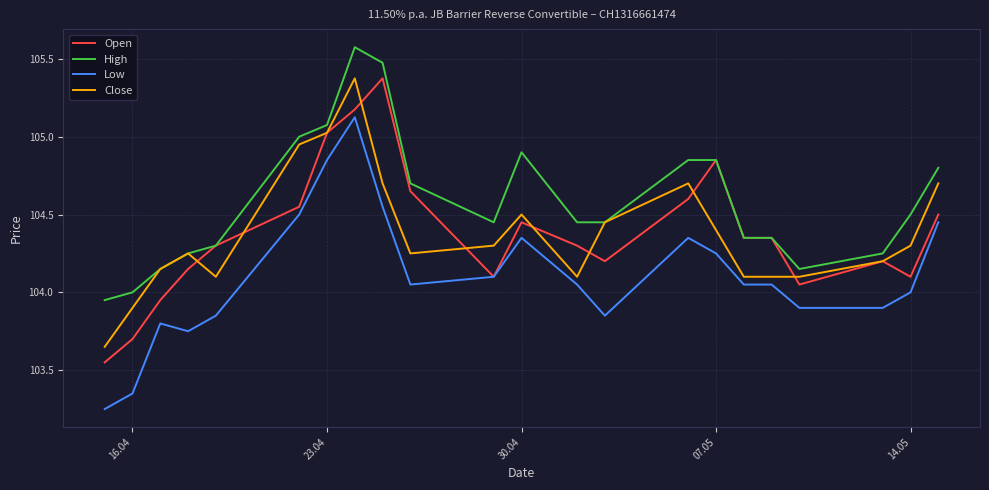

What is the greatest value displayed?

105.6